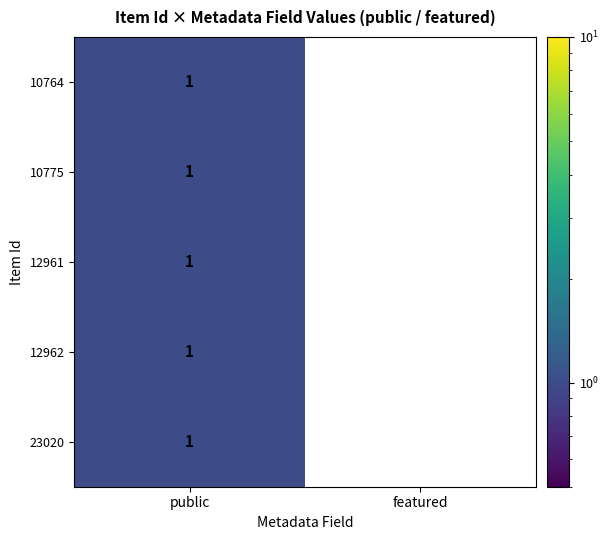

Which category has the lowest value in the 12962 series?

featured